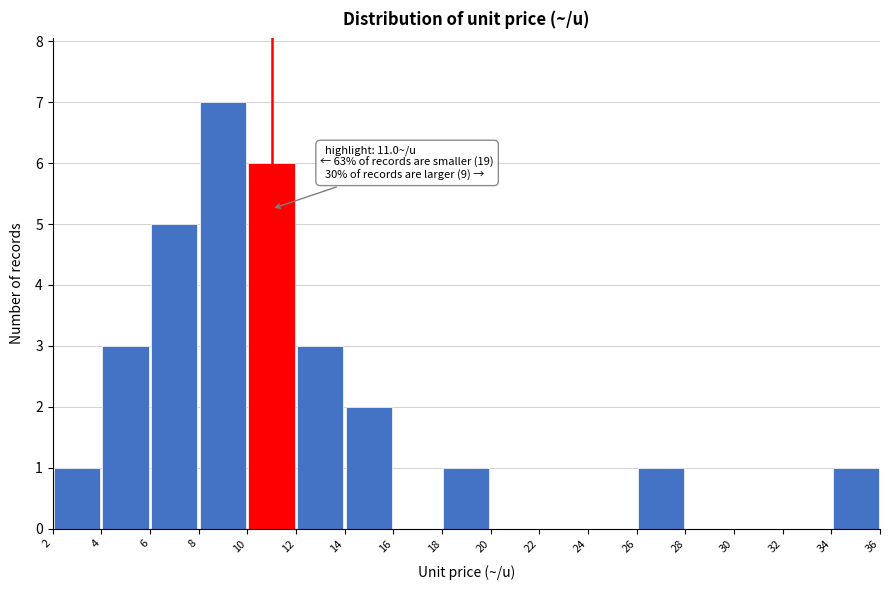

Which range on the x-axis has the tallest bar?

8 to 10